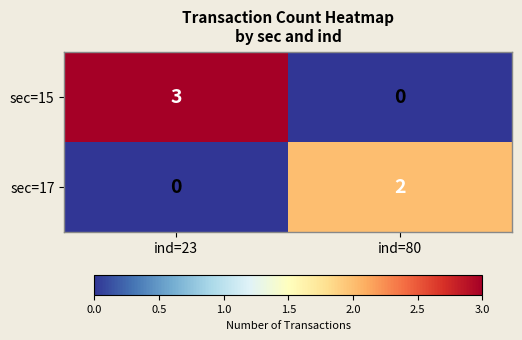

Is it true that sec=17 equals 0 at ind=23?

True